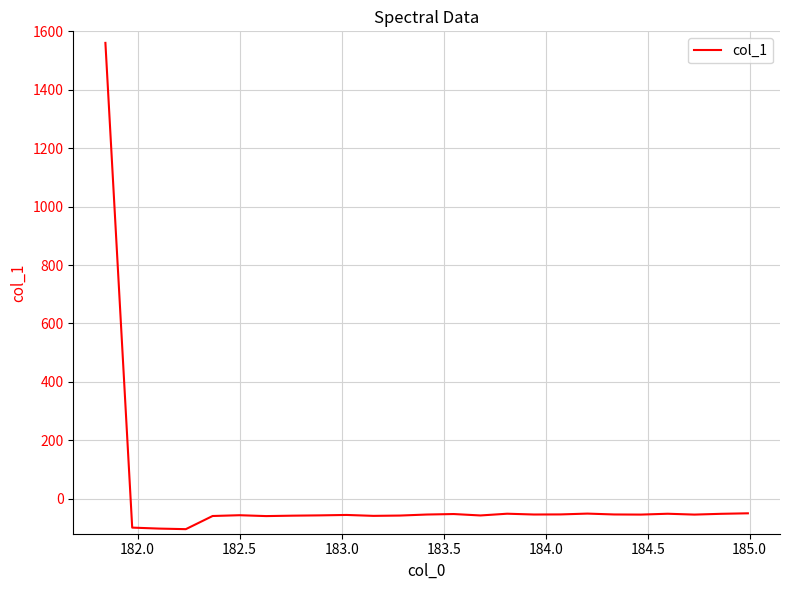

What is the maximum value shown in the chart?

1560.5